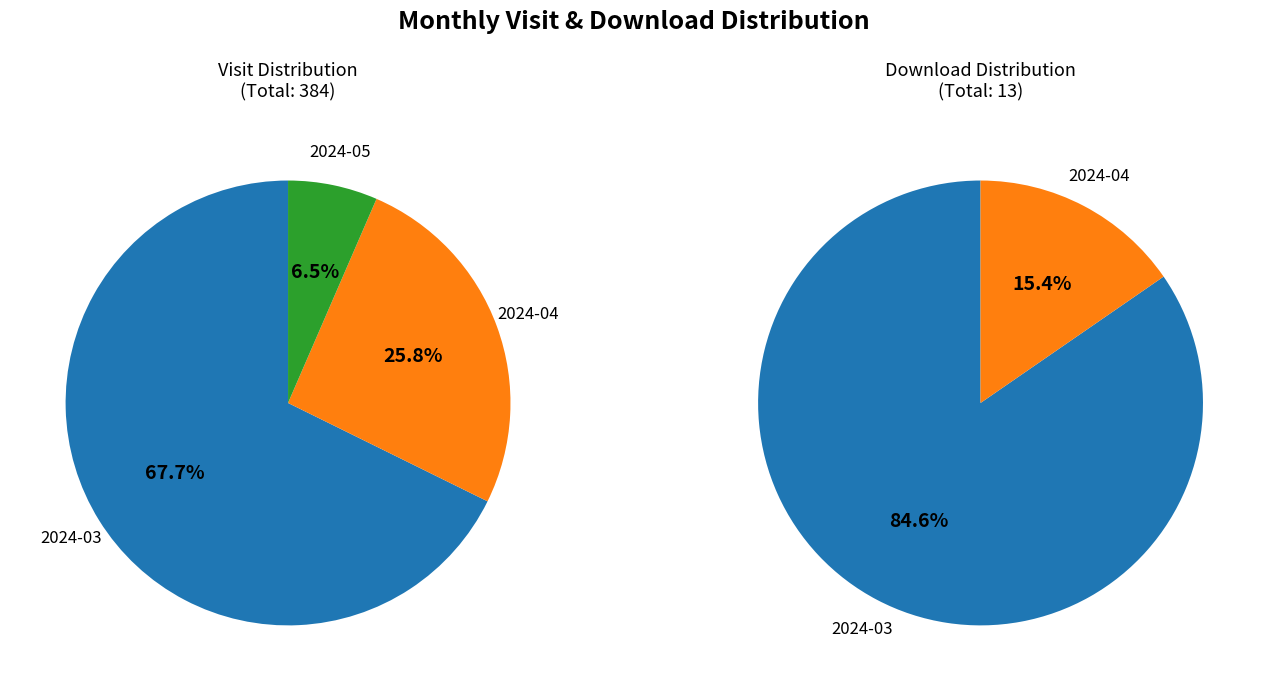

How many slices are in this pie chart?

3